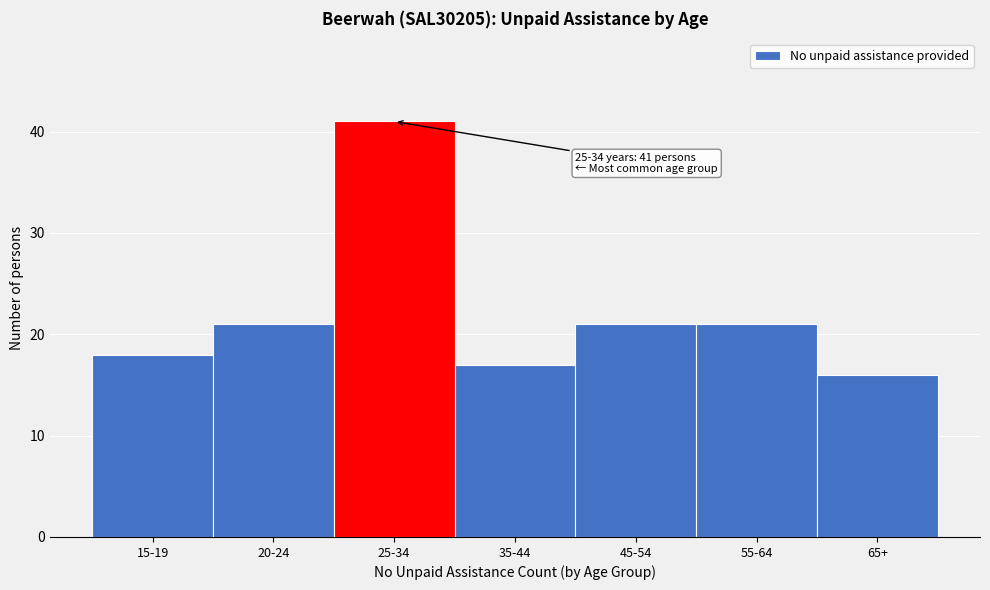

Reading left to right, transcribe all the data shown in this chart.

15-19=18	20-24=21	25-34=41	35-44=17	45-54=21	55-64=21	65+=16